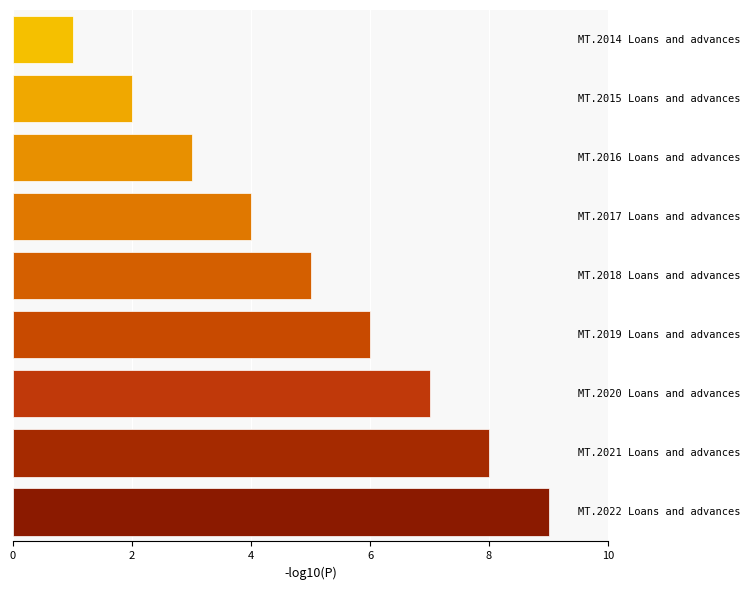

How many data points are less than 5?

4